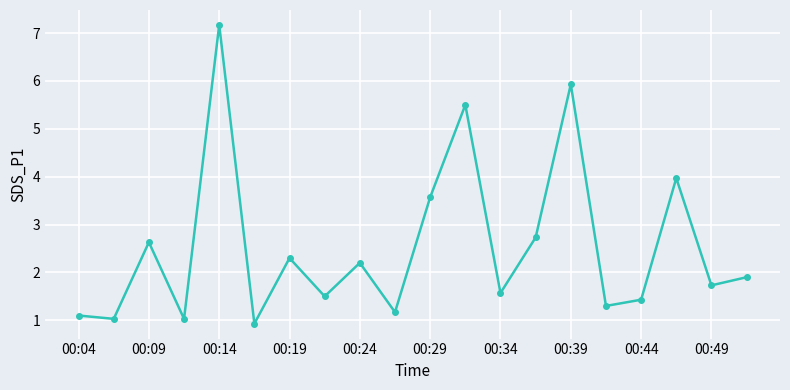

How many points are higher than both their immediate neighbors (excluding endpoints)?

7